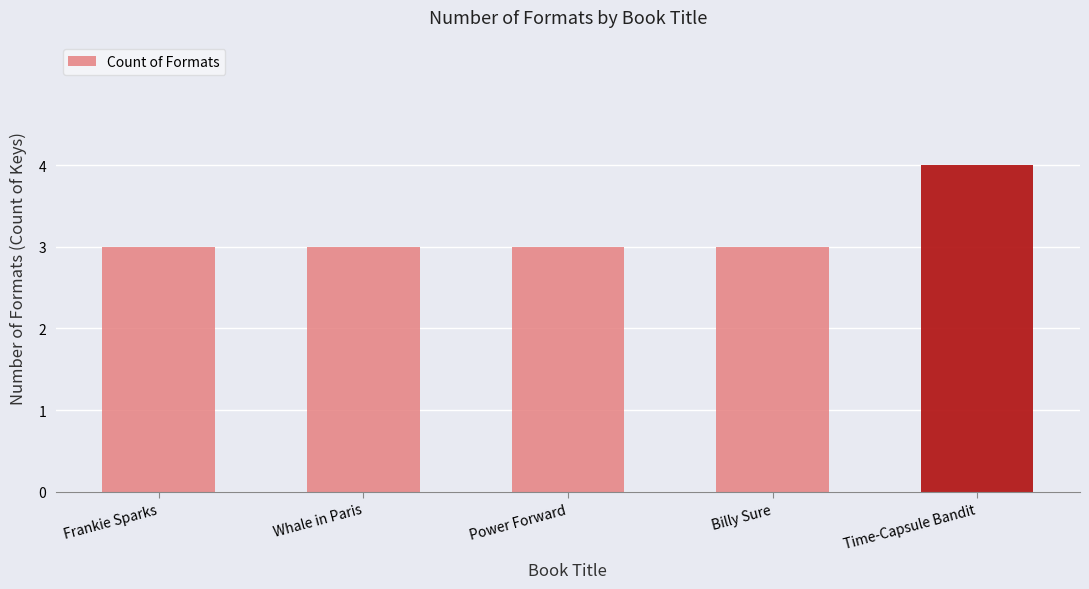

At which category does the chart reach its peak across all series?

Time-Capsule Bandit